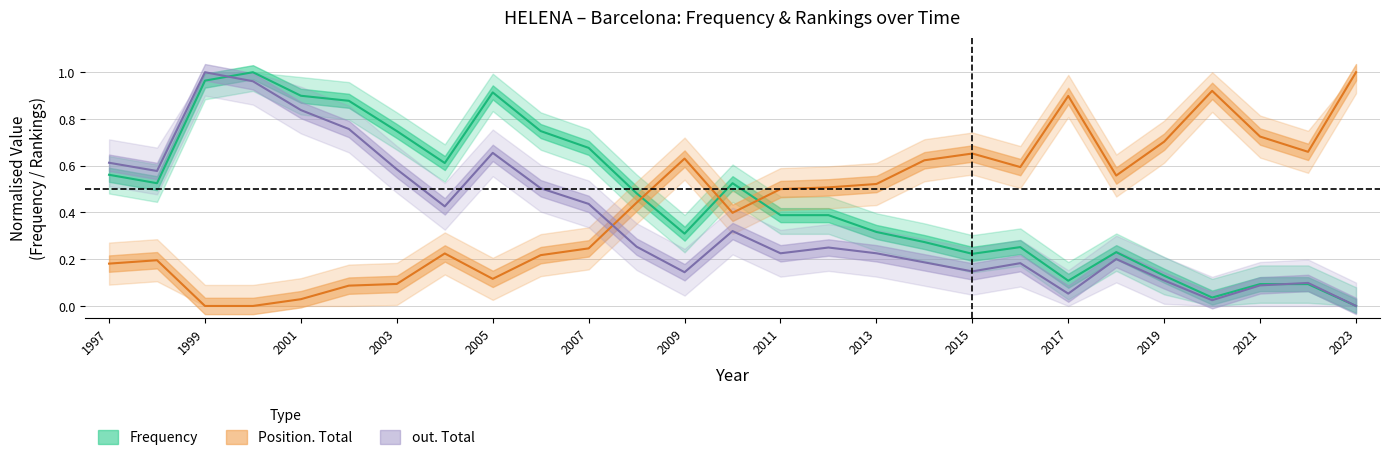

How many values in Frequency are above zero?

26